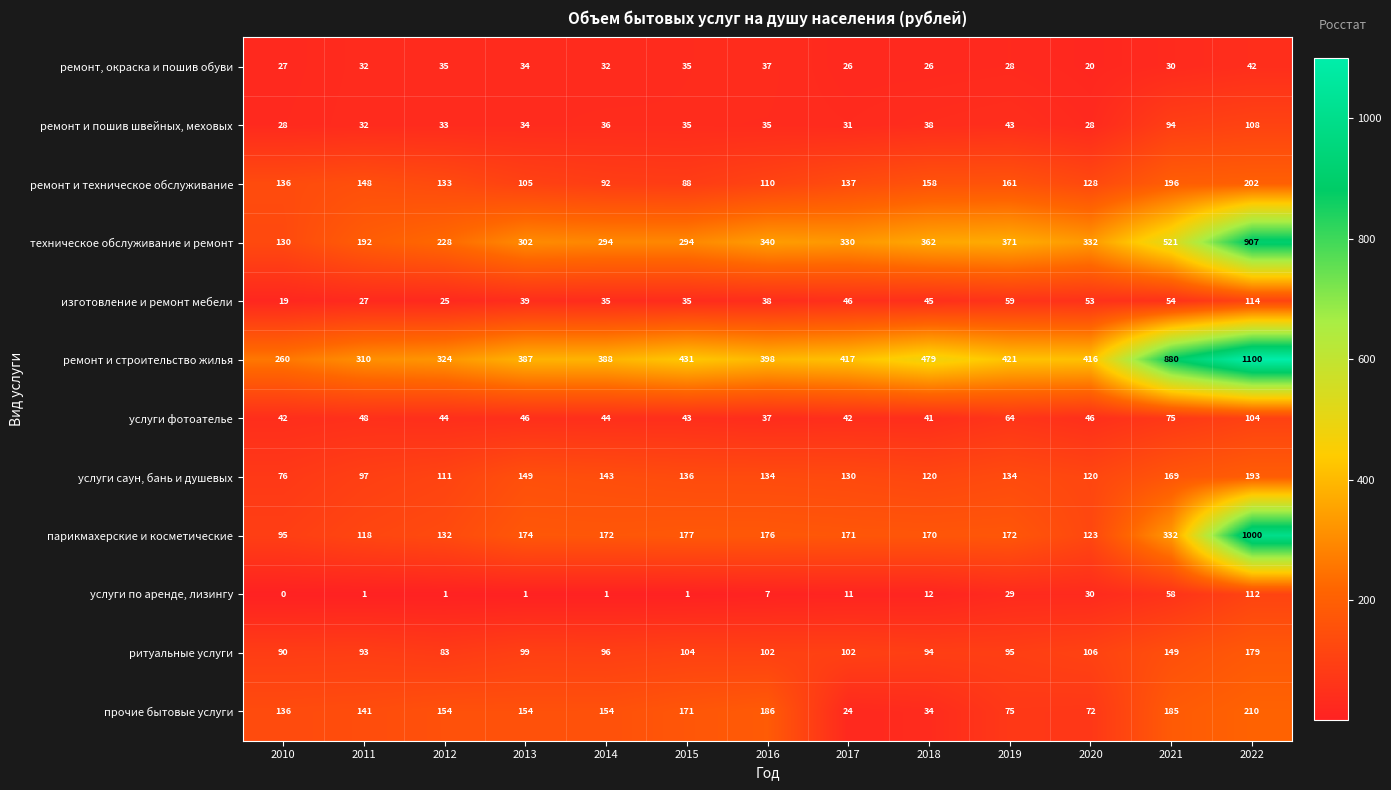

At which label is услуги фотоателье closest to 70?

2021